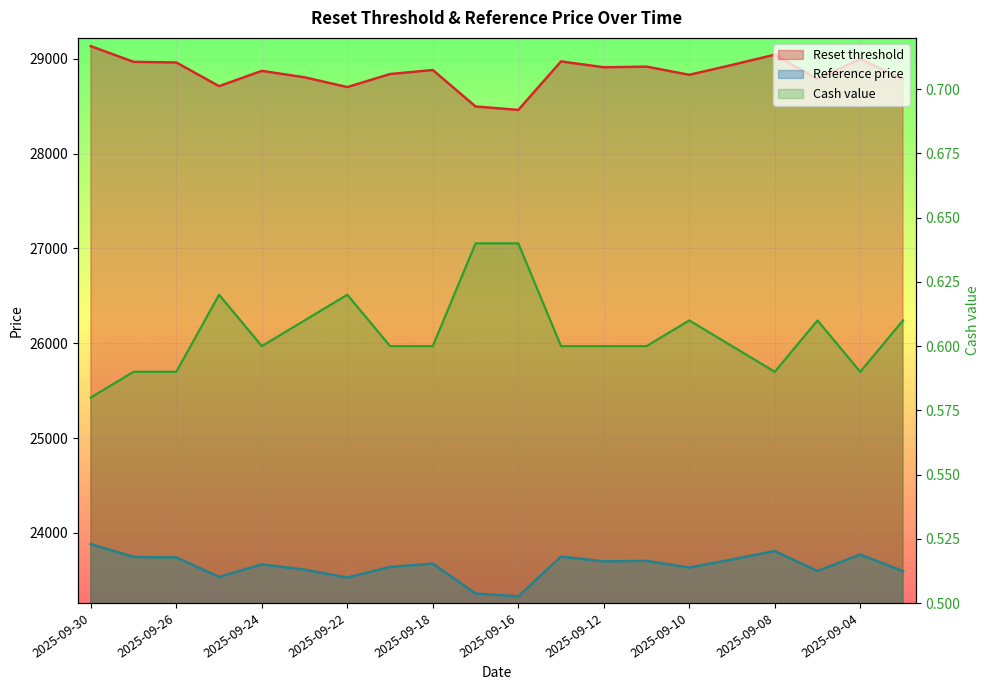

Between 2025-09-19 and 2025-09-11, which series saw the biggest shift?

Reset threshold